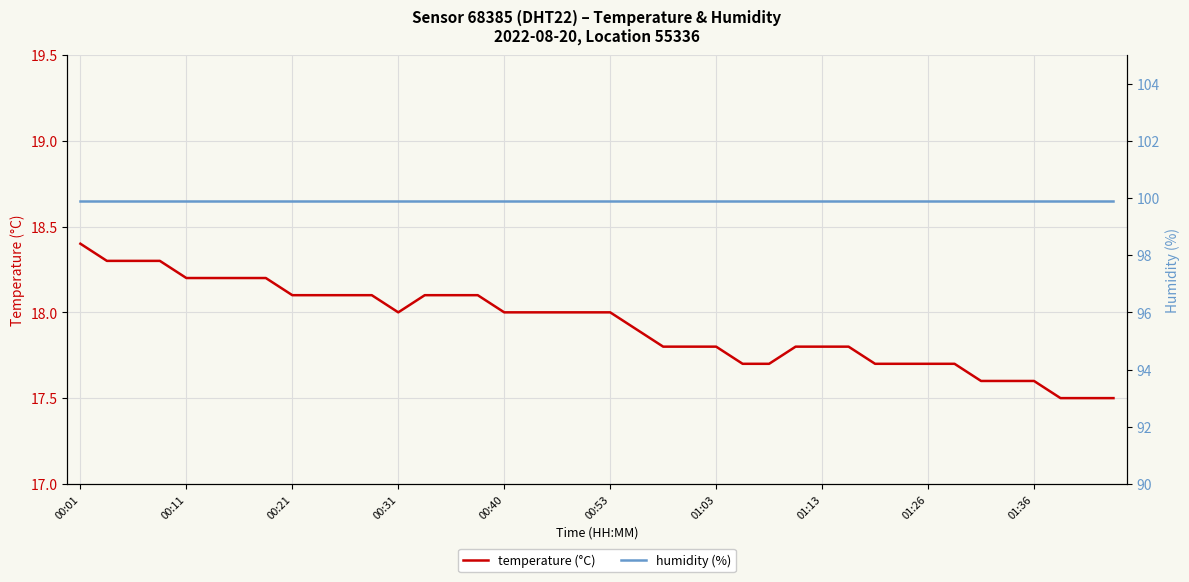

The value of temperature (°C) at 01:36 is 4.9. True or false?

False